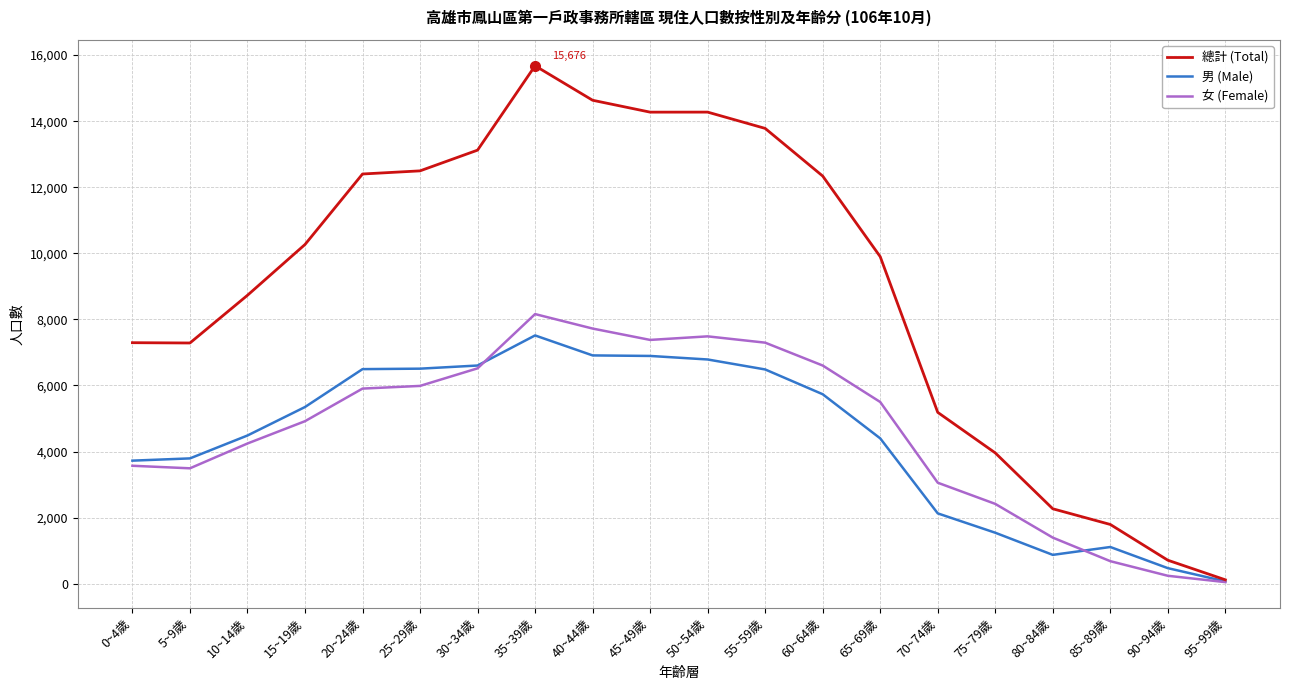

The 女 (Female) series shows 3493 at 5~9歲. True or false?

True